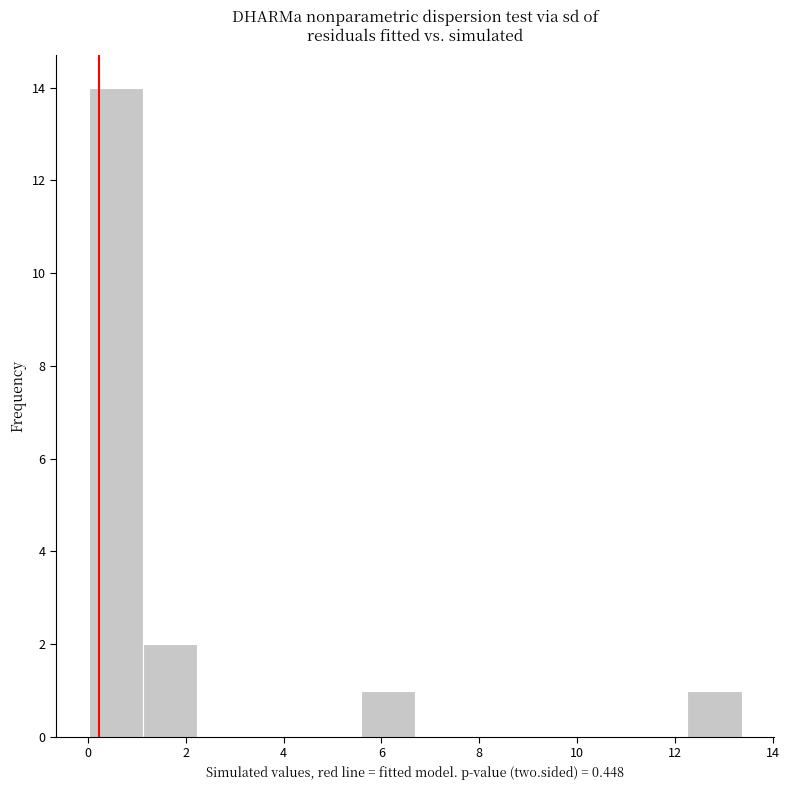

Which range on the x-axis has the tallest bar?

0.0 to 1.2